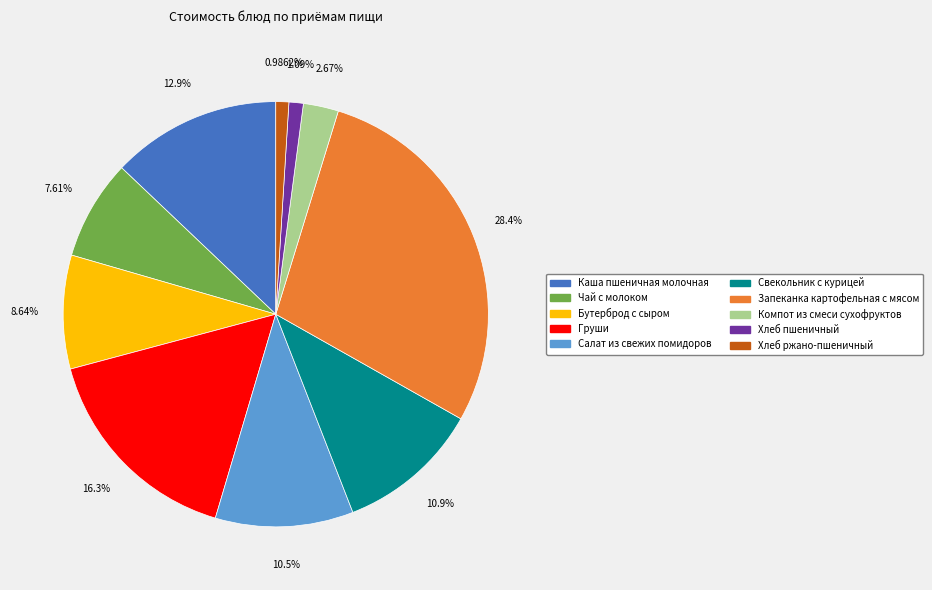

Which has a higher value, Салат из свежих помидоров or Хлеб ржано-пшеничный?

Салат из свежих помидоров